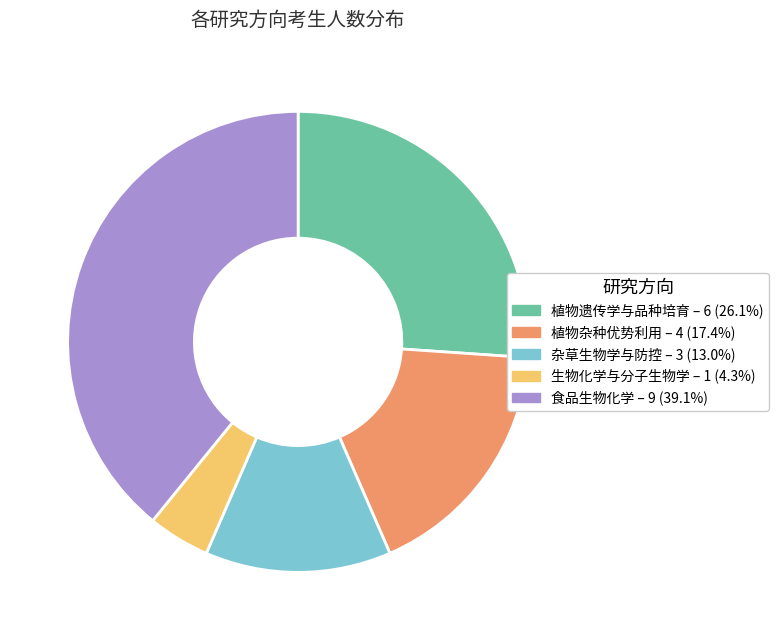

Which category has the biggest portion of the pie?

食品生物化学